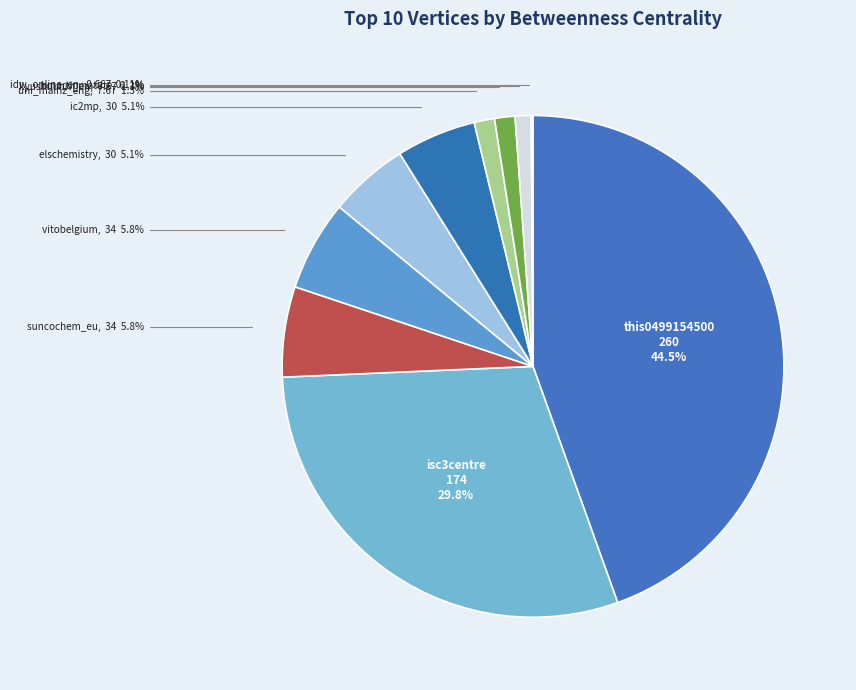

Which slice is the largest?

this0499154500